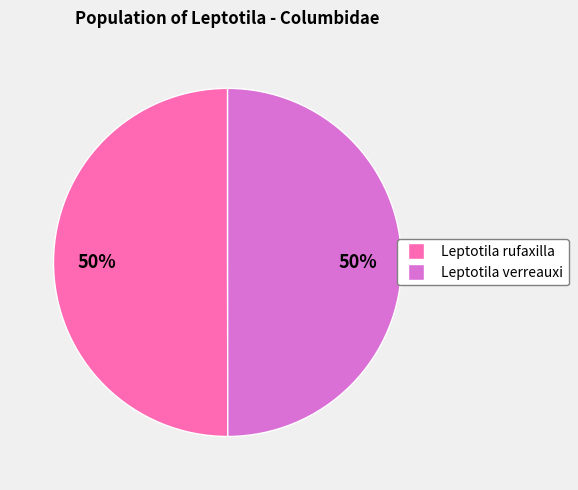

To the nearest percent, what is the average slice percentage?

50%